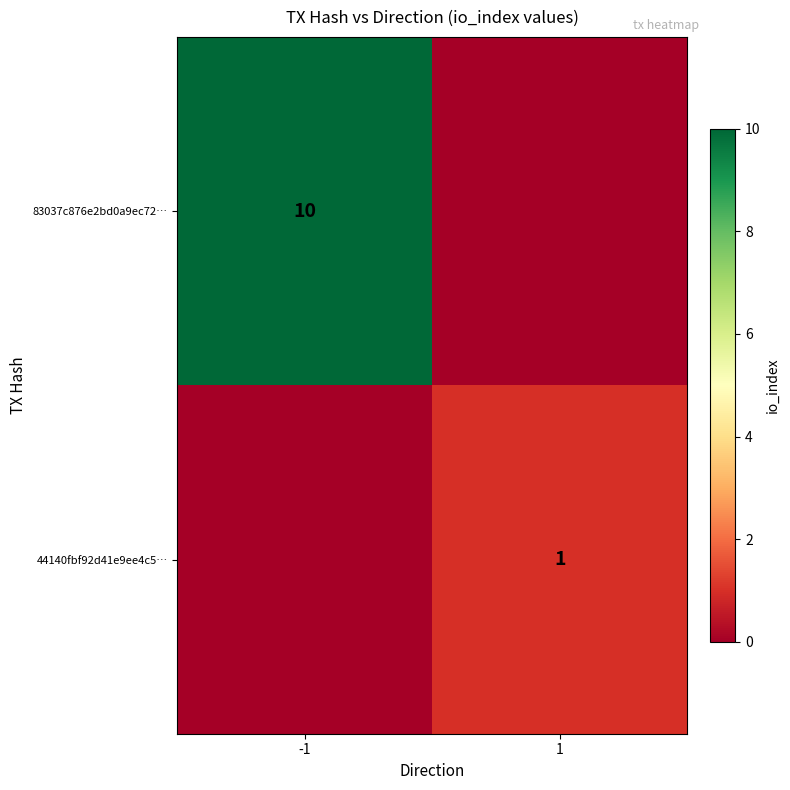

True or false: 44140fbf92d41e9ee4c5… has a value of 2 at 1.

False